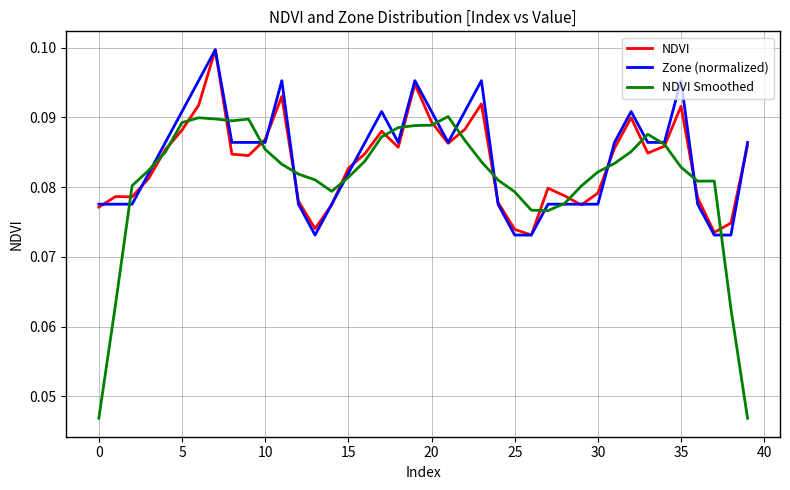

Which series has the widest spread of values?

NDVI Smoothed